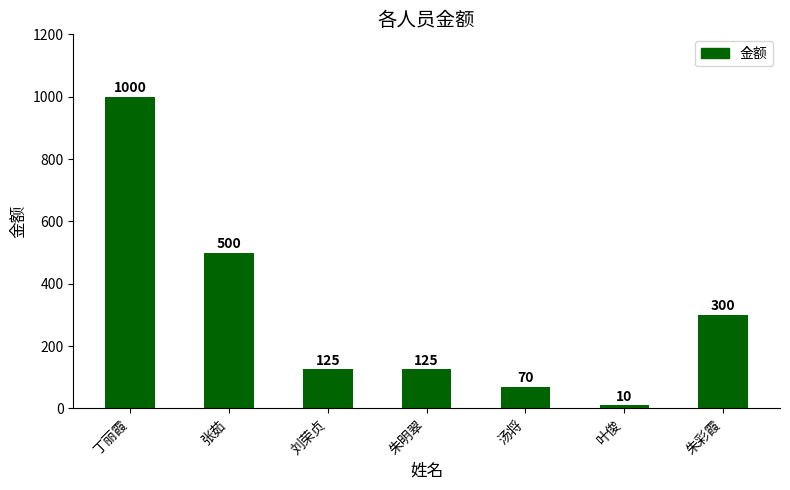

Is it true that the value at 丁丽霞 is 409?

False